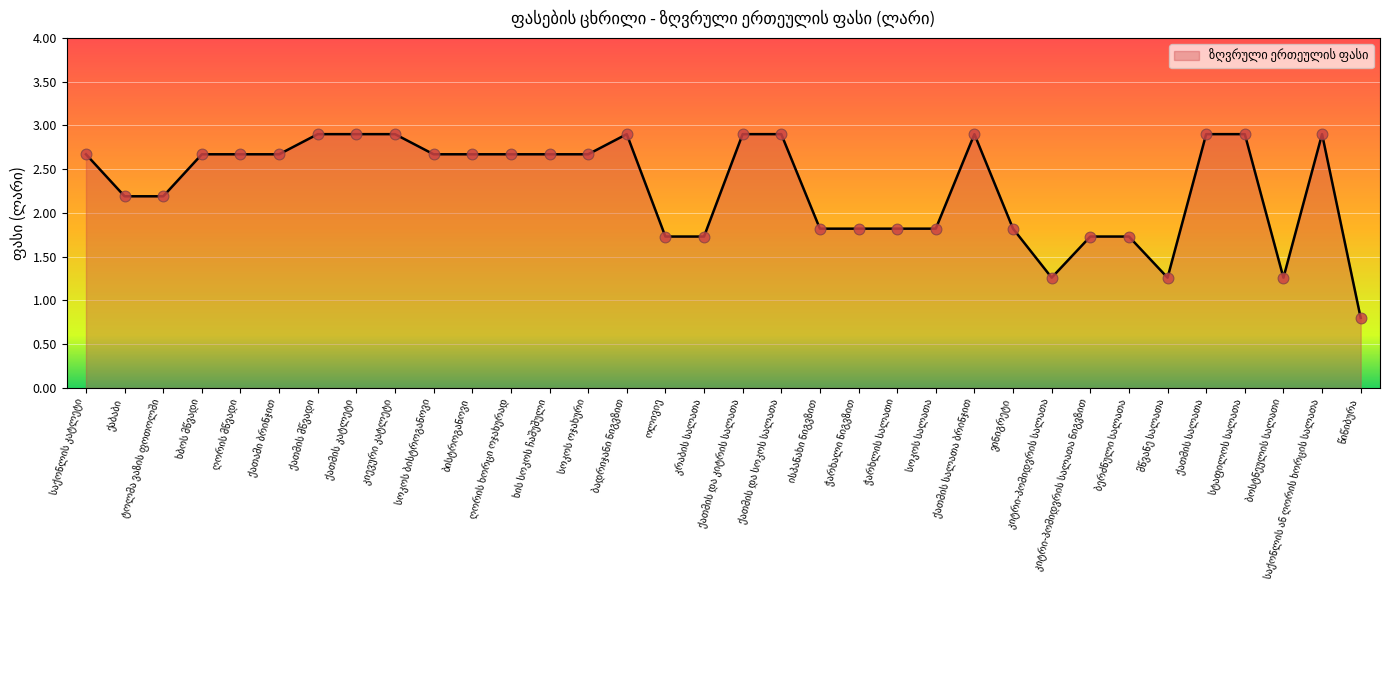

What is the difference between the maximum and minimum values?

2.1